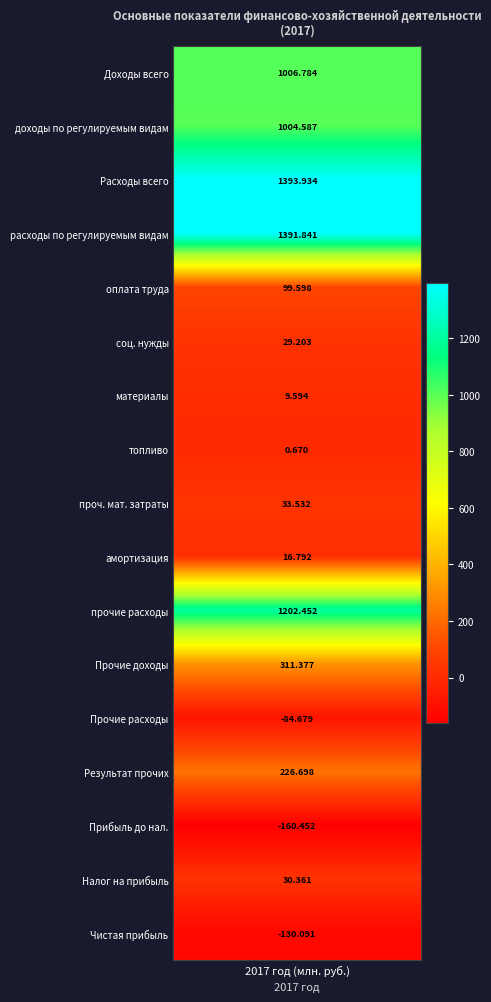

Reading left to right, what are all the values shown in this chart?

расходы на оплату труда=99.6	отчисления на социальные нужды=29.2	материалы=9.6	топливо=0.7	прочие материальные затраты=33.5	амортизация=16.8	прочие=1202.5	Доходы всего=1006.8	доходы по регулируемым видам=1004.6	Расходы всего=1393.9	расходы по регулируемым видам=1391.8	Прочие доходы всего=311.4	Прочие расходы всего=-84.7	Результат от прочих доходов и расходов=226.7	Прибыль до налогообложения=-160.5	Налог на прибыль=30.4	Чистая прибыль=-130.1